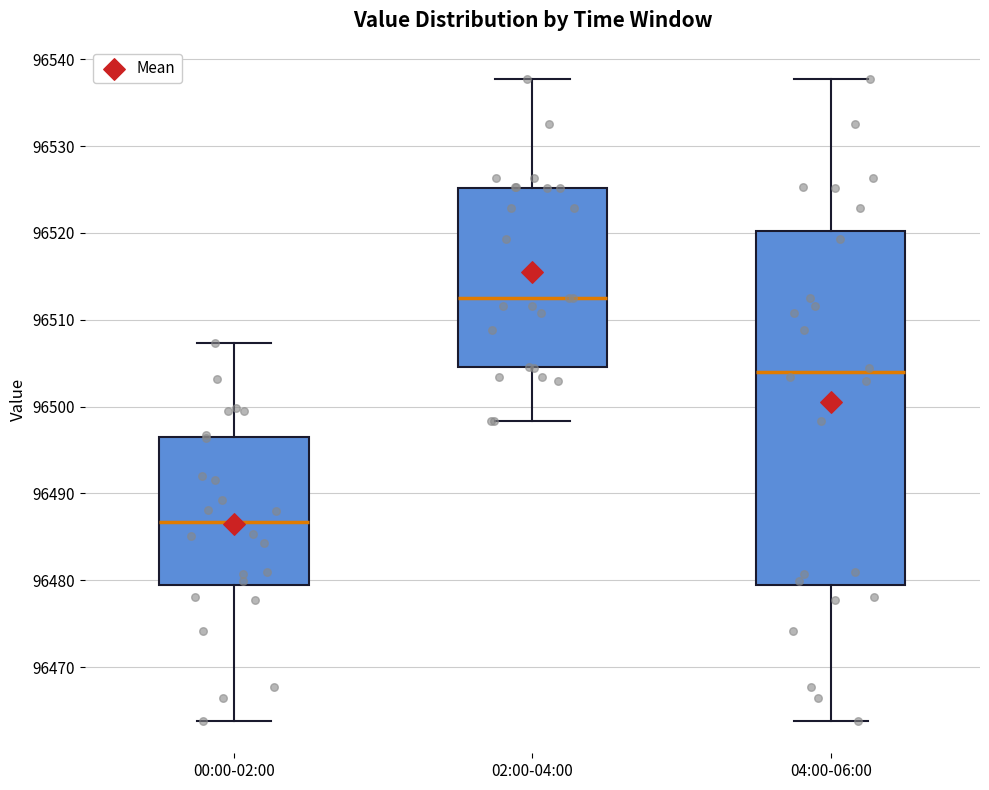

Reading left to right, read every box against the y-axis: the position of its median line, the range the box covers, and the ends of its whiskers. The values are not printed on the chart, so give them approximately, as read against the axis.

00:00-02:00: median 96487, box 96479 to 96496, whiskers 96464 to 96507
02:00-04:00: median 96513, box 96505 to 96525, whiskers 96498 to 96538
04:00-06:00: median 96504, box 96479 to 96520, whiskers 96464 to 96538